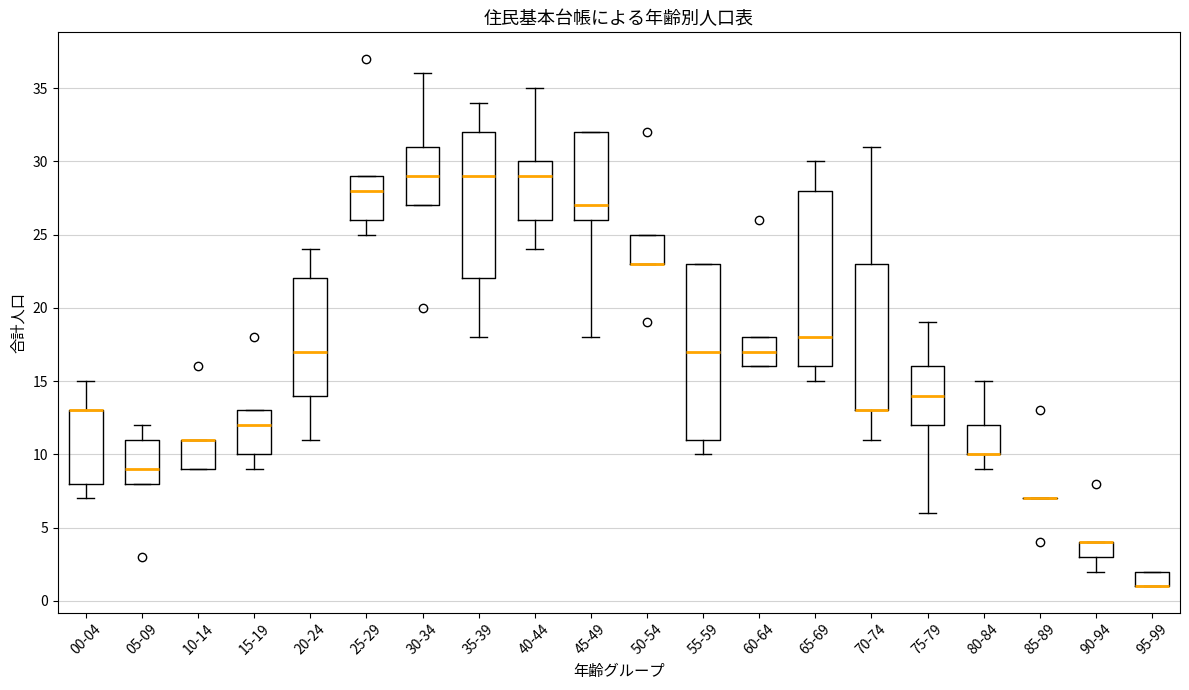

Reading left to right, read every box against the y-axis: the position of its median line, the range the box covers, and the ends of its whiskers. The values are not printed on the chart, so give them approximately, as read against the axis.

00-04: median 13 (drawn on the box's upper edge), box 8 to 13, whiskers 7 to 15
05-09: median 9, box 8 to 11, whiskers 8 to 12
10-14: median 11 (drawn on the box's upper edge), box 9 to 11, whiskers 9 to 11
15-19: median 12, box 10 to 13, whiskers 9 to 13
20-24: median 17, box 14 to 22, whiskers 11 to 24
25-29: median 28, box 26 to 29, whiskers 25 to 29
30-34: median 29, box 27 to 31, whiskers 27 to 36
35-39: median 29, box 22 to 32, whiskers 18 to 34
40-44: median 29, box 26 to 30, whiskers 24 to 35
45-49: median 27, box 26 to 32, whiskers 18 to 32
50-54: median 23 (drawn on the box's lower edge), box 23 to 25, whiskers 23 to 25
55-59: median 17, box 11 to 23, whiskers 10 to 23
60-64: median 17, box 16 to 18, whiskers 16 to 18
65-69: median 18, box 16 to 28, whiskers 15 to 30
70-74: median 13 (drawn on the box's lower edge), box 13 to 23, whiskers 11 to 31
75-79: median 14, box 12 to 16, whiskers 6 to 19
80-84: median 10 (drawn on the box's lower edge), box 10 to 12, whiskers 9 to 15
85-89: box collapsed to a line at 7, whiskers 7 to 7
90-94: median 4 (drawn on the box's upper edge), box 3 to 4, whiskers 2 to 4
95-99: median 1 (drawn on the box's lower edge), box 1 to 2, whiskers 1 to 2